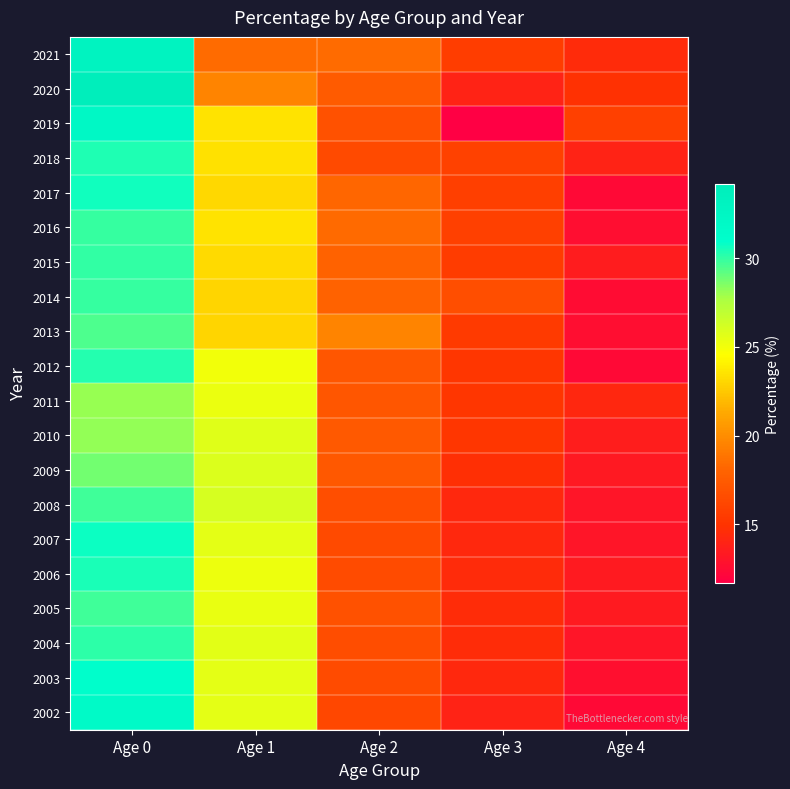

What is the smallest value displayed?

11.7